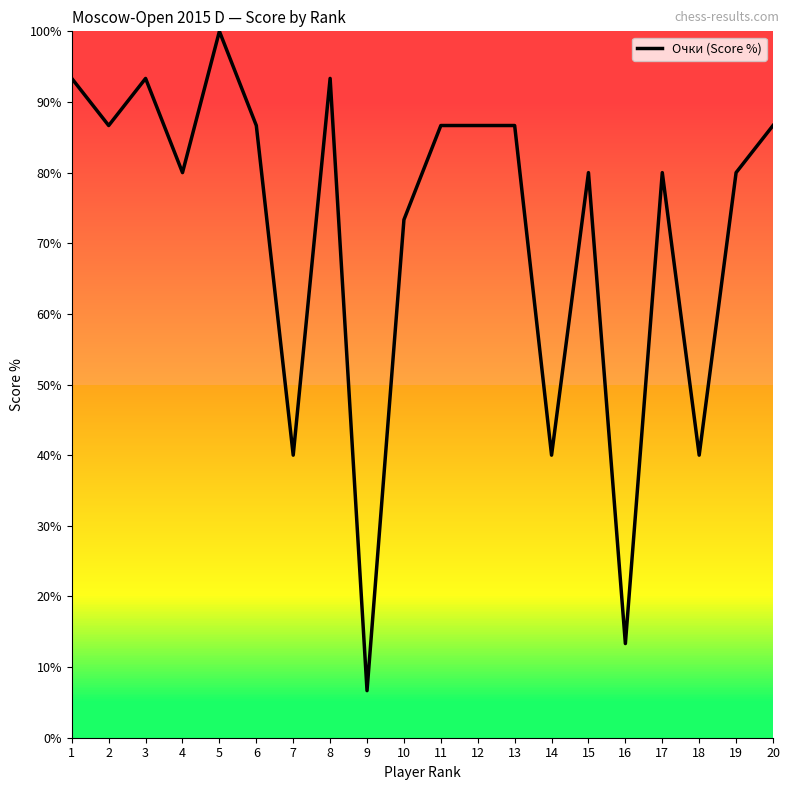

At which category does the data reach its first local valley?

2